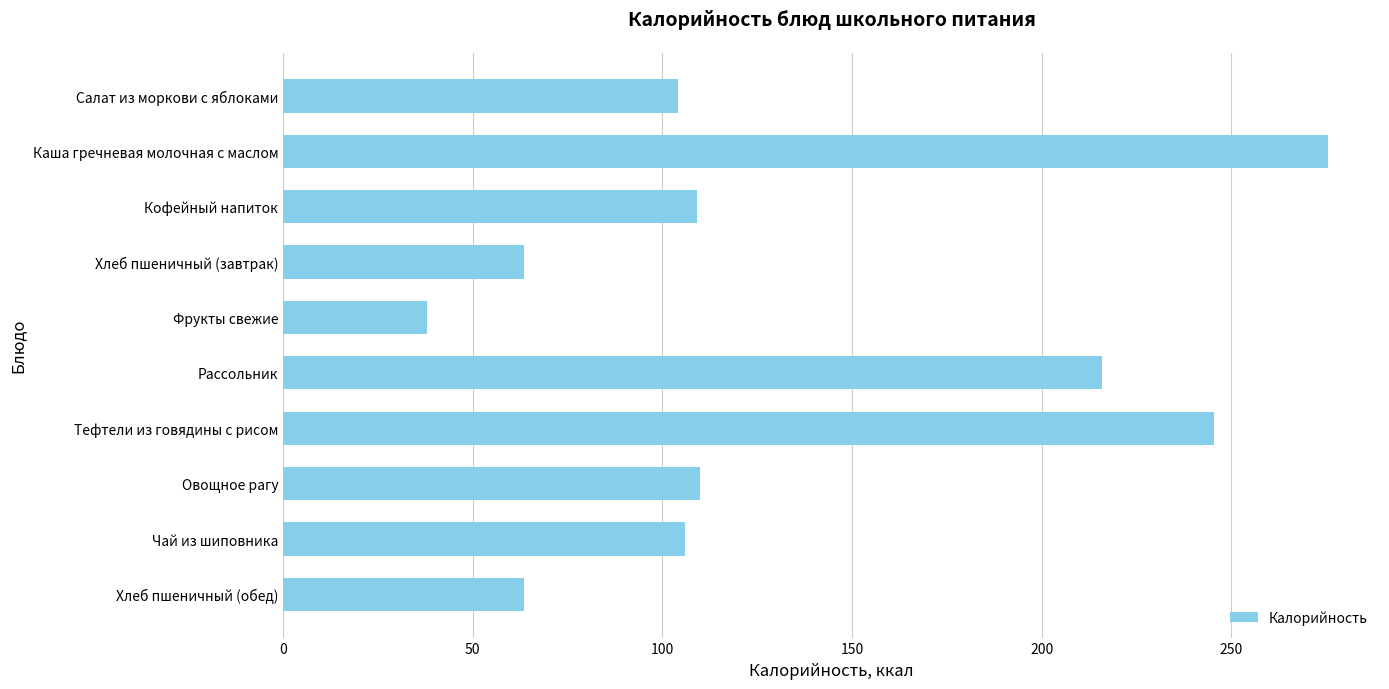

Does the chart contain any negative values?

No